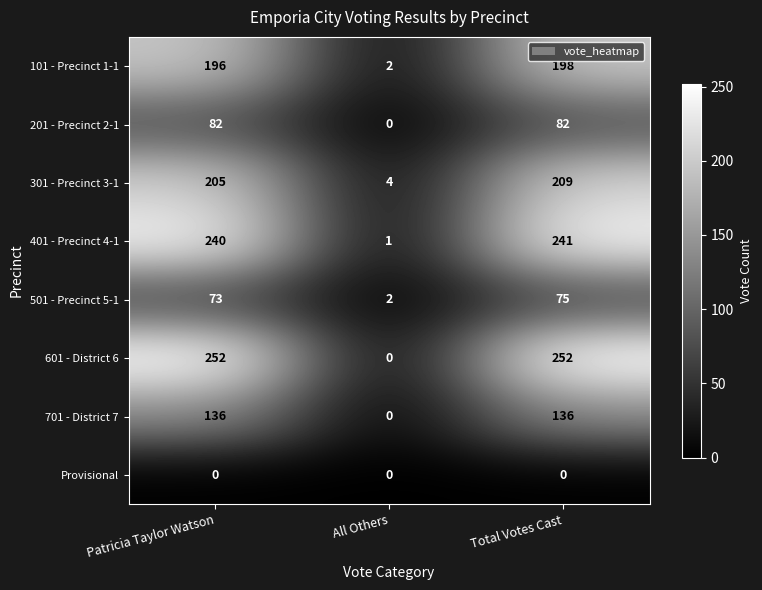

The value of 201 - Precinct 2-1 at Total Votes Cast is 82. True or false?

True